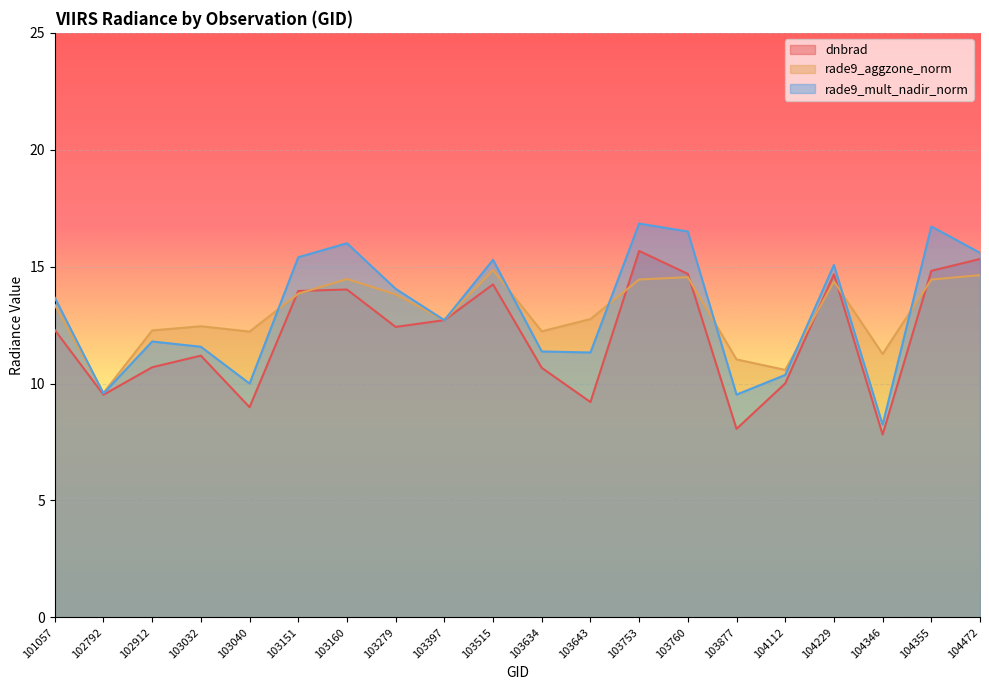

The value of rade9_mult_nadir_norm at 103515 is 5.0. True or false?

False